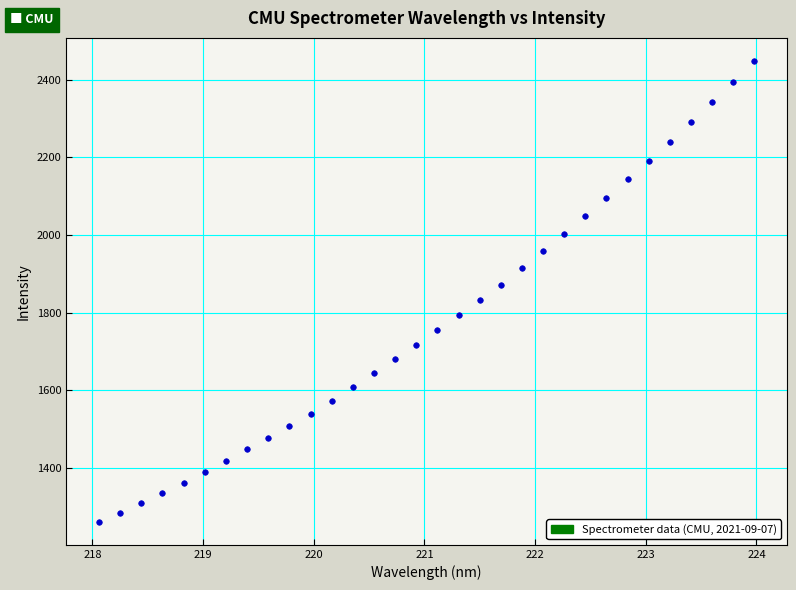

What is the range of Y values (max minus min)?

1187.0